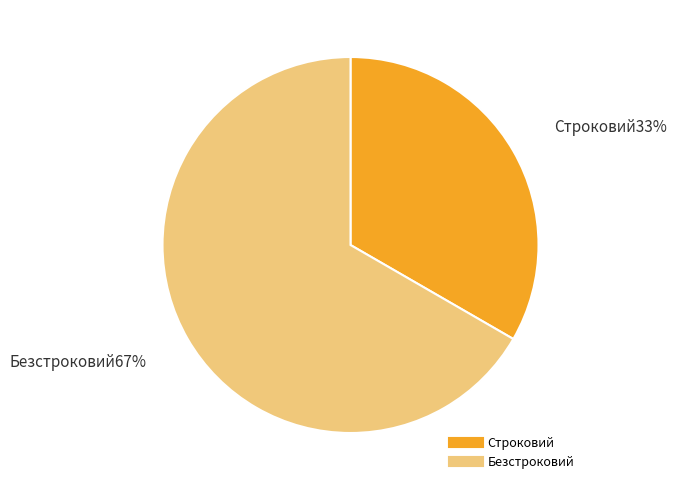

How many slices are in this pie chart?

2